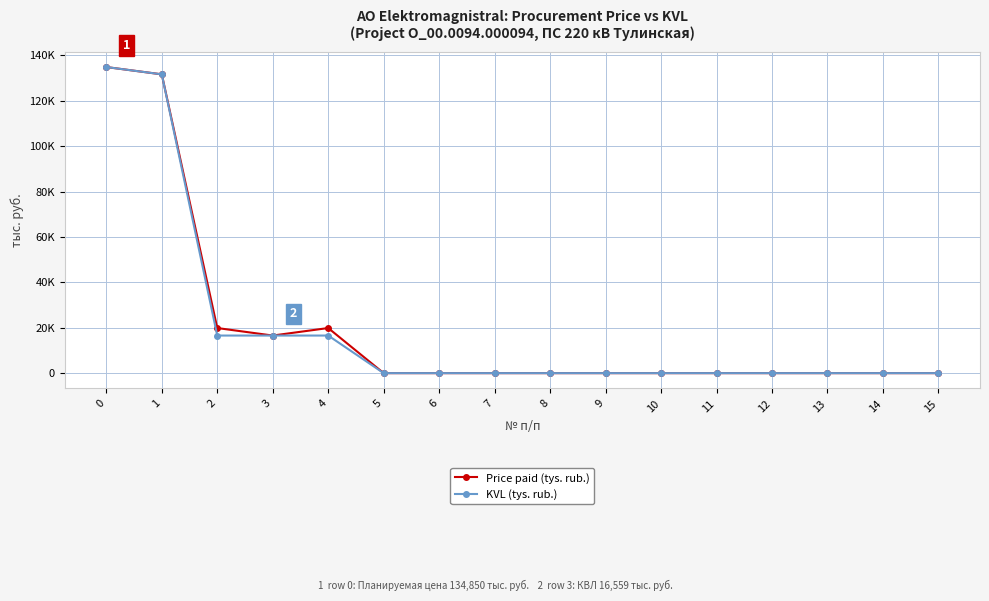

Rank the series at 8 from highest to lowest value.

Price paid (tys. rub.), KVL (tys. rub.)